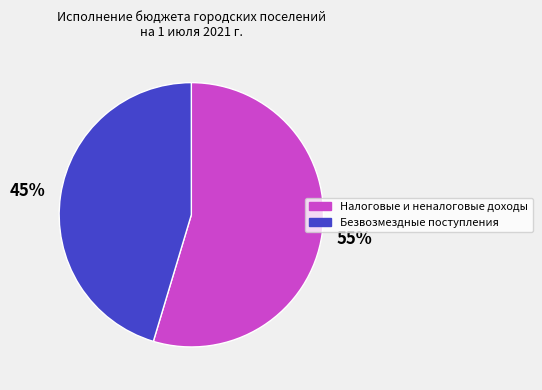

True or false: Налоговые и неналоговые доходы accounts for 65% of the total.

False